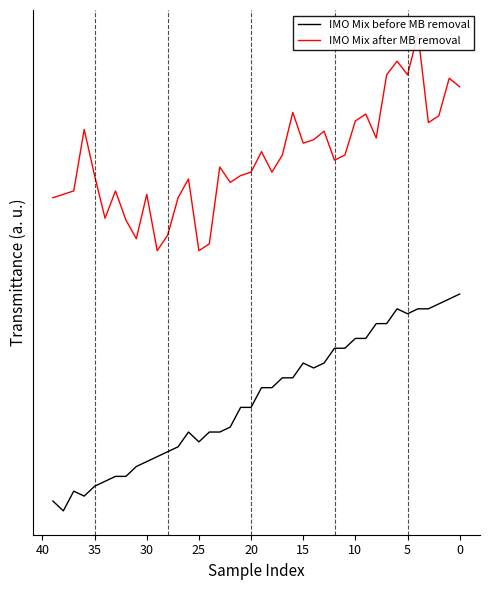

What is the spread (max minus min) of values at 14?

1.1